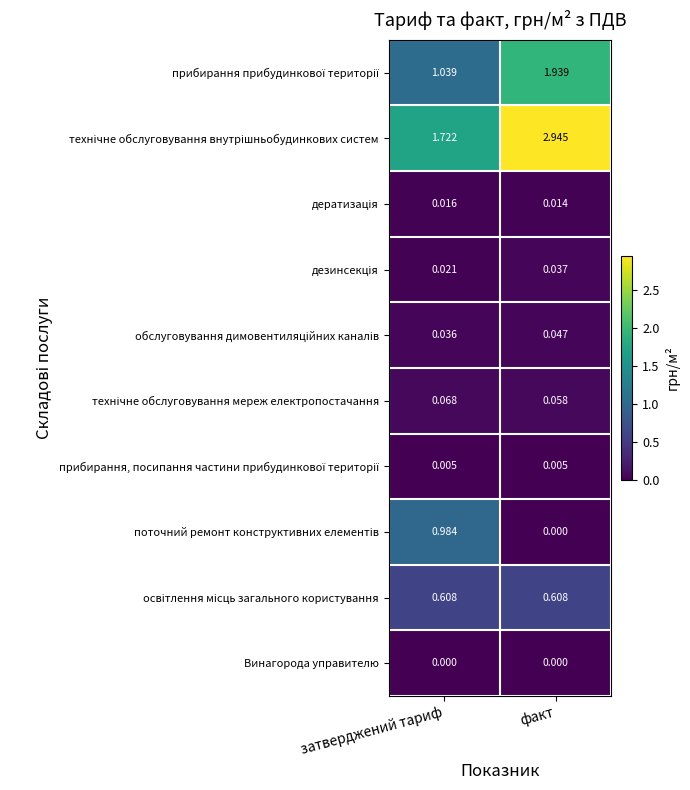

At which category does the chart reach its peak across all series?

факт